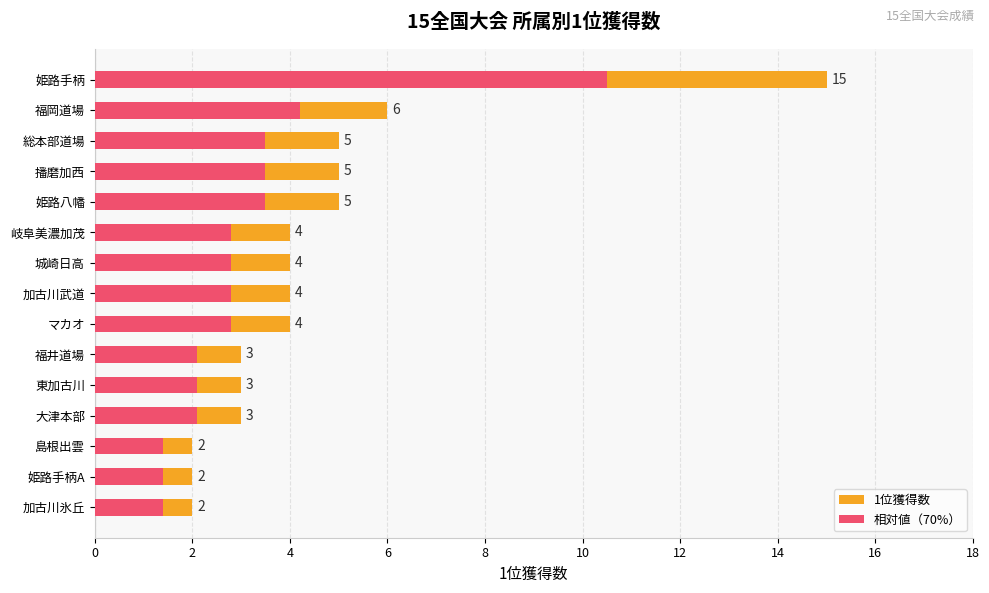

What is the lowest value of the 相対値（70%） series?

1.4